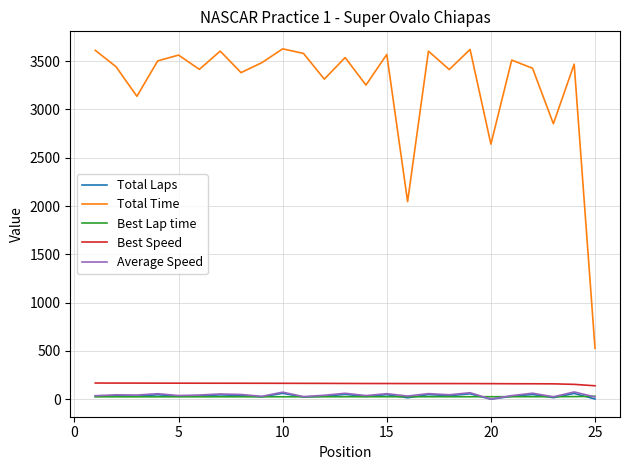

What is the minimum value shown in the chart?

1.0